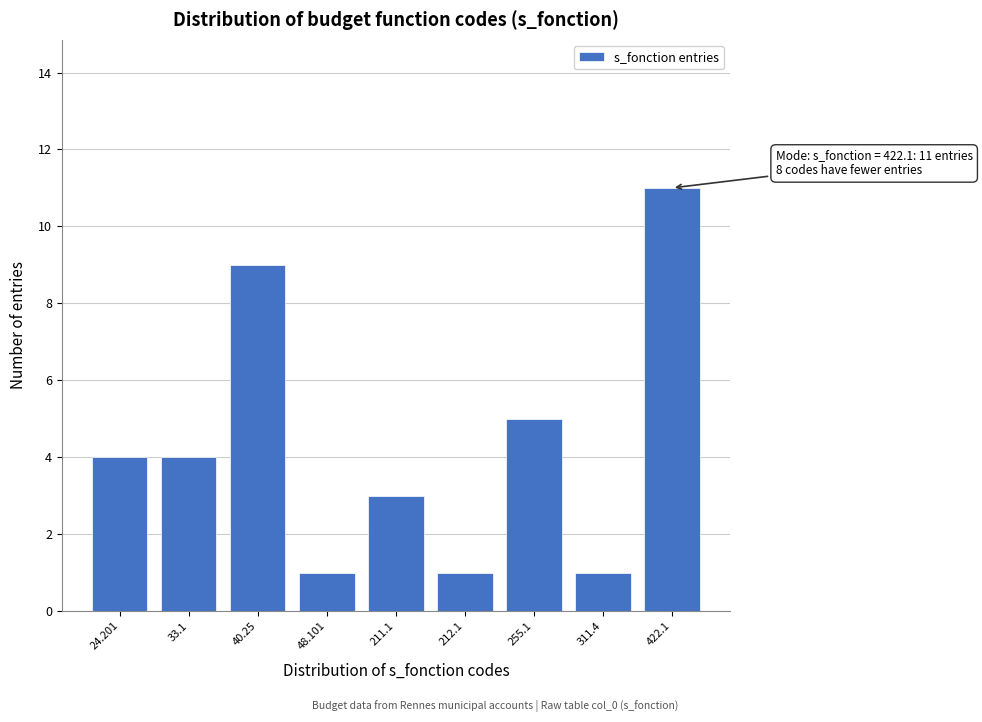

Reading right to left, what are all the values shown in this chart?

11	1	5	1	3	1	9	4	4